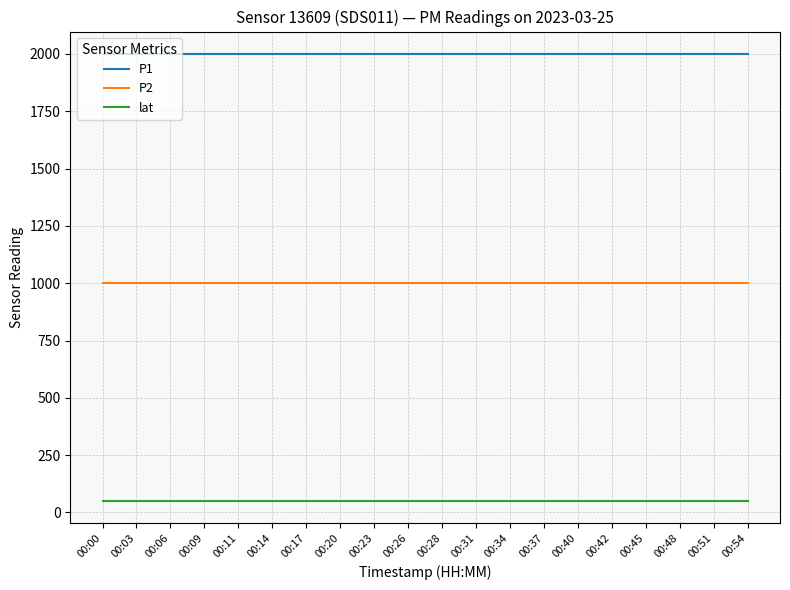

How many lines are shown in the chart?

3